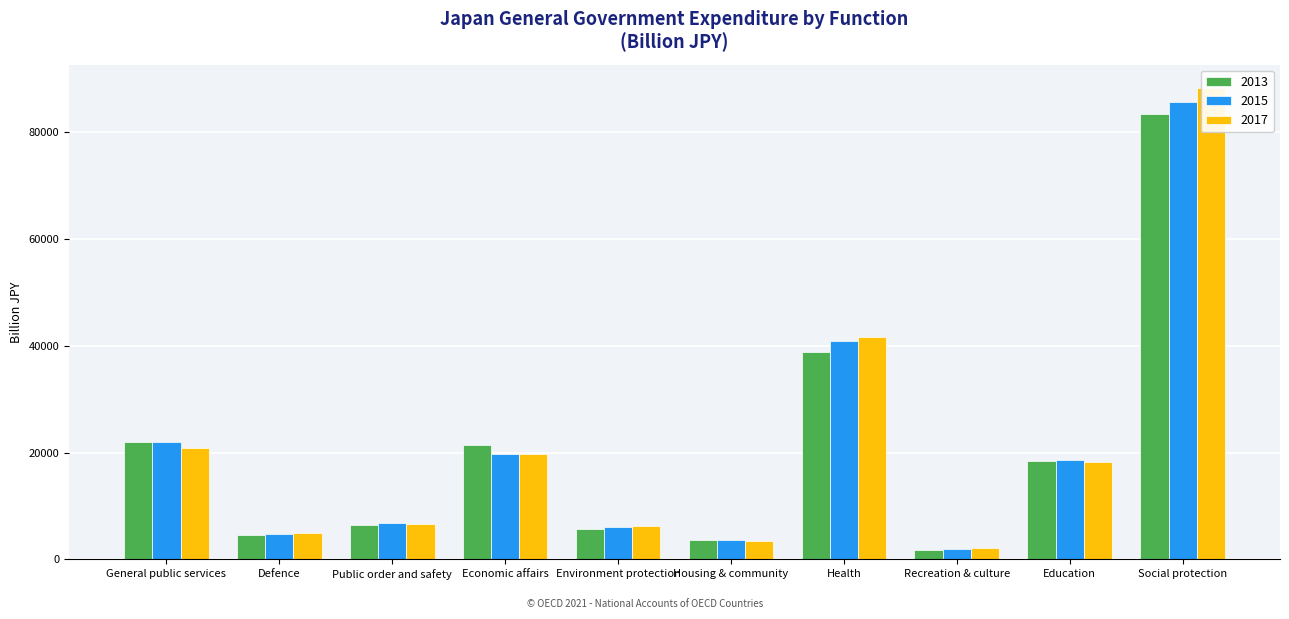

What is the difference between the second highest and second lowest values in the 2017 series?

38132.1